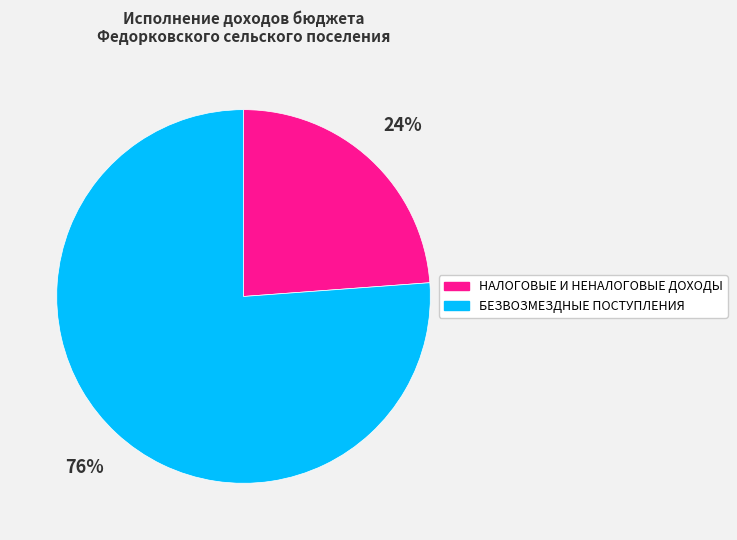

Which slice is the smallest?

НАЛОГОВЫЕ И НЕНАЛОГОВЫЕ ДОХОДЫ